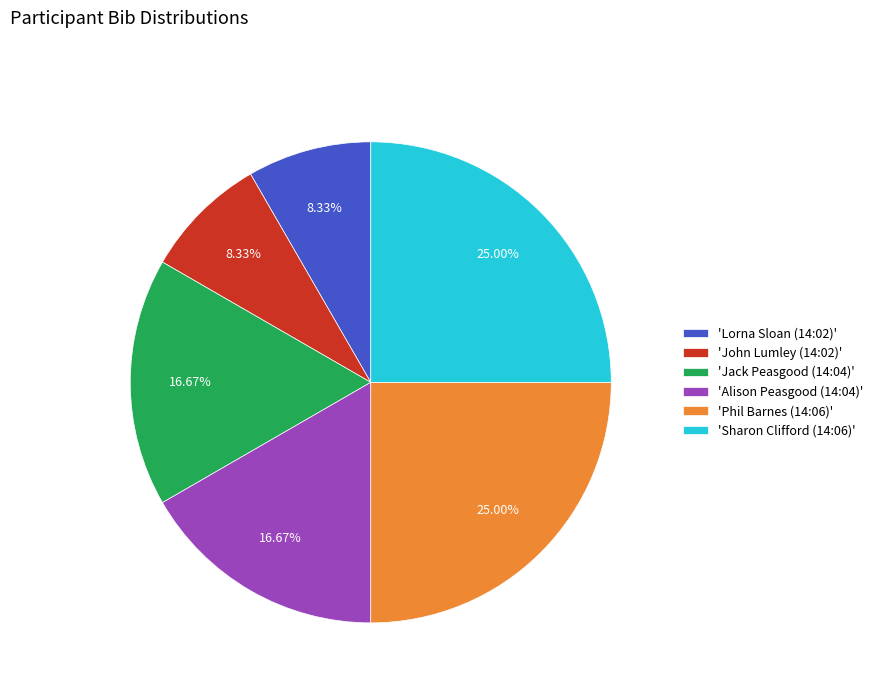

Does 'Lorna Sloan (14:02)' account for over 50% of the chart?

No